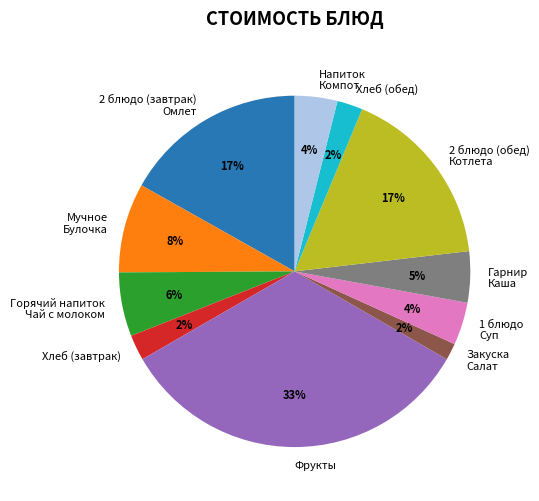

To the nearest percent, what percentage of the pie is Напиток Компот?

4%